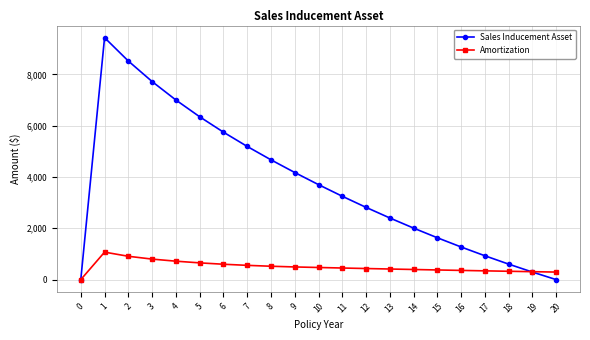

True or false: Amortization and Sales Inducement Asset cross at least once.

True